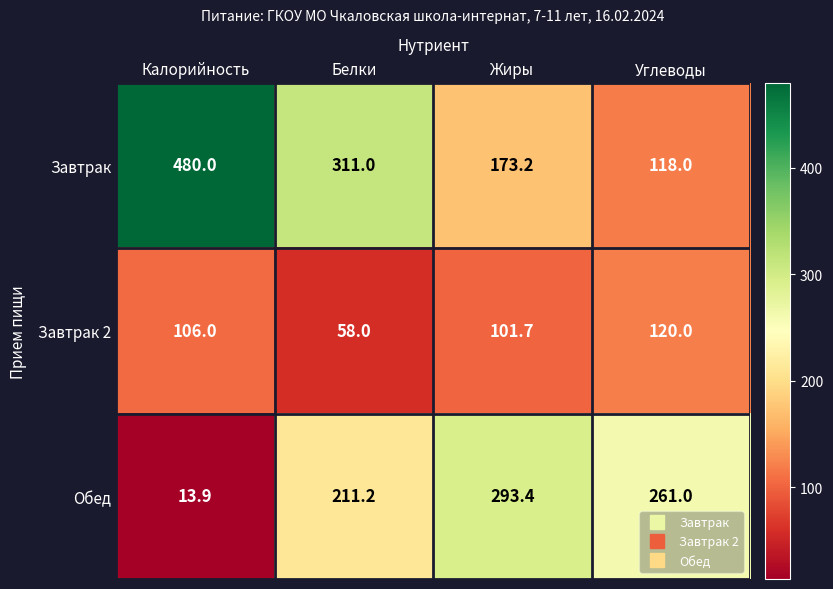

True or false: Обед has a value of 211.2 at Белки.

True